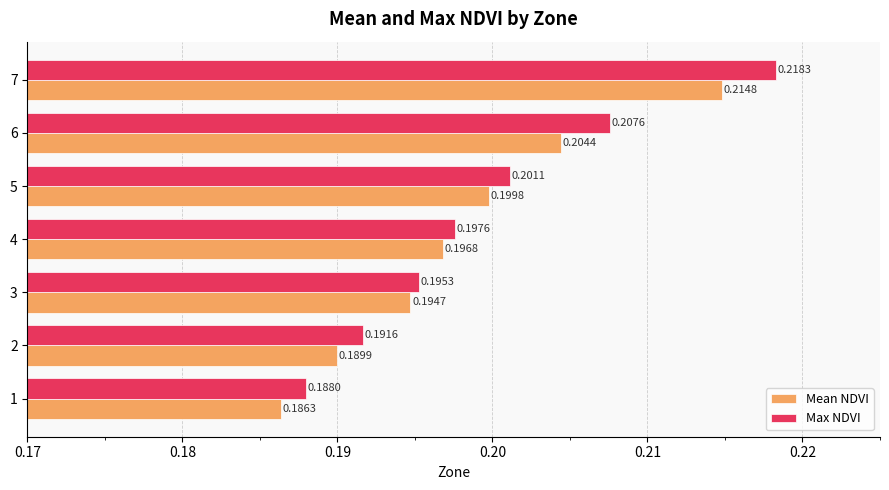

At how many categories does at least one series exceed 0?

7